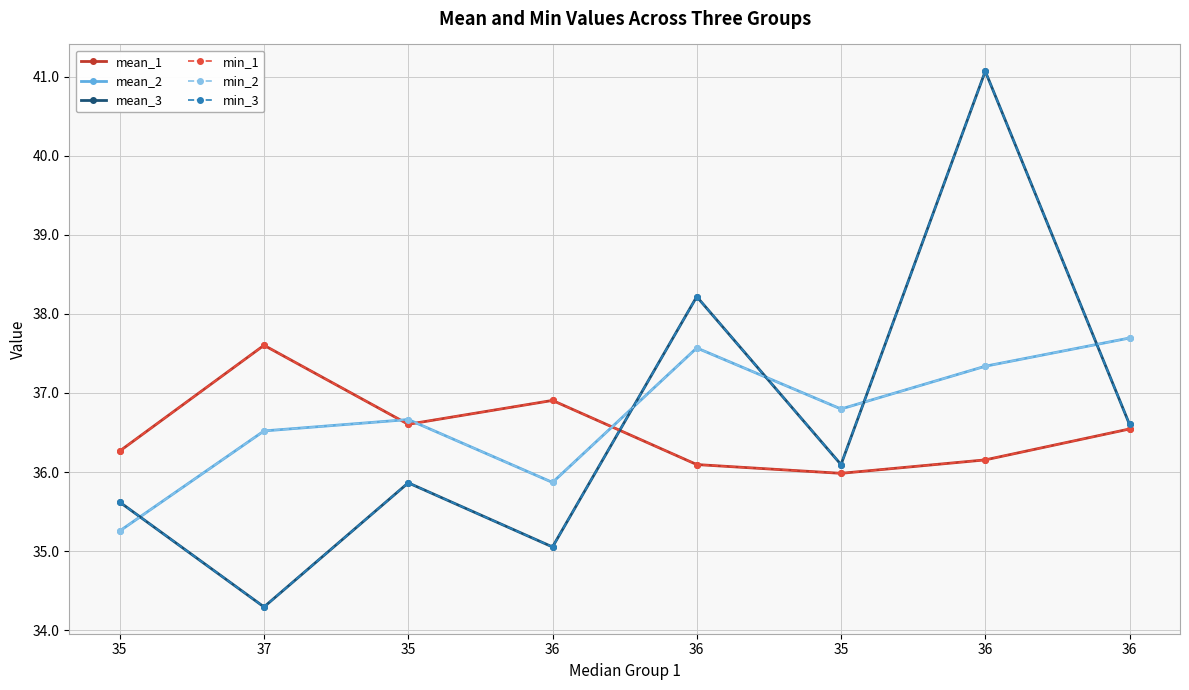

Which series has the largest range (max minus min)?

mean_3